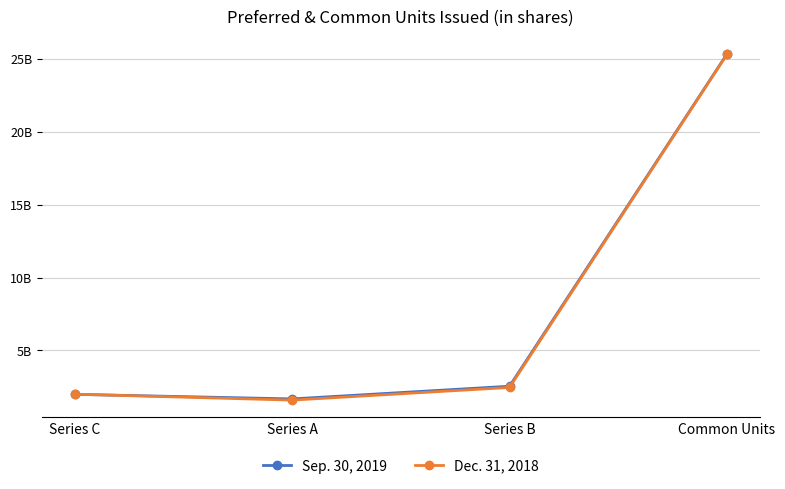

What is the difference between the Dec. 31, 2018 values at Series B and Common Units?

22864786000